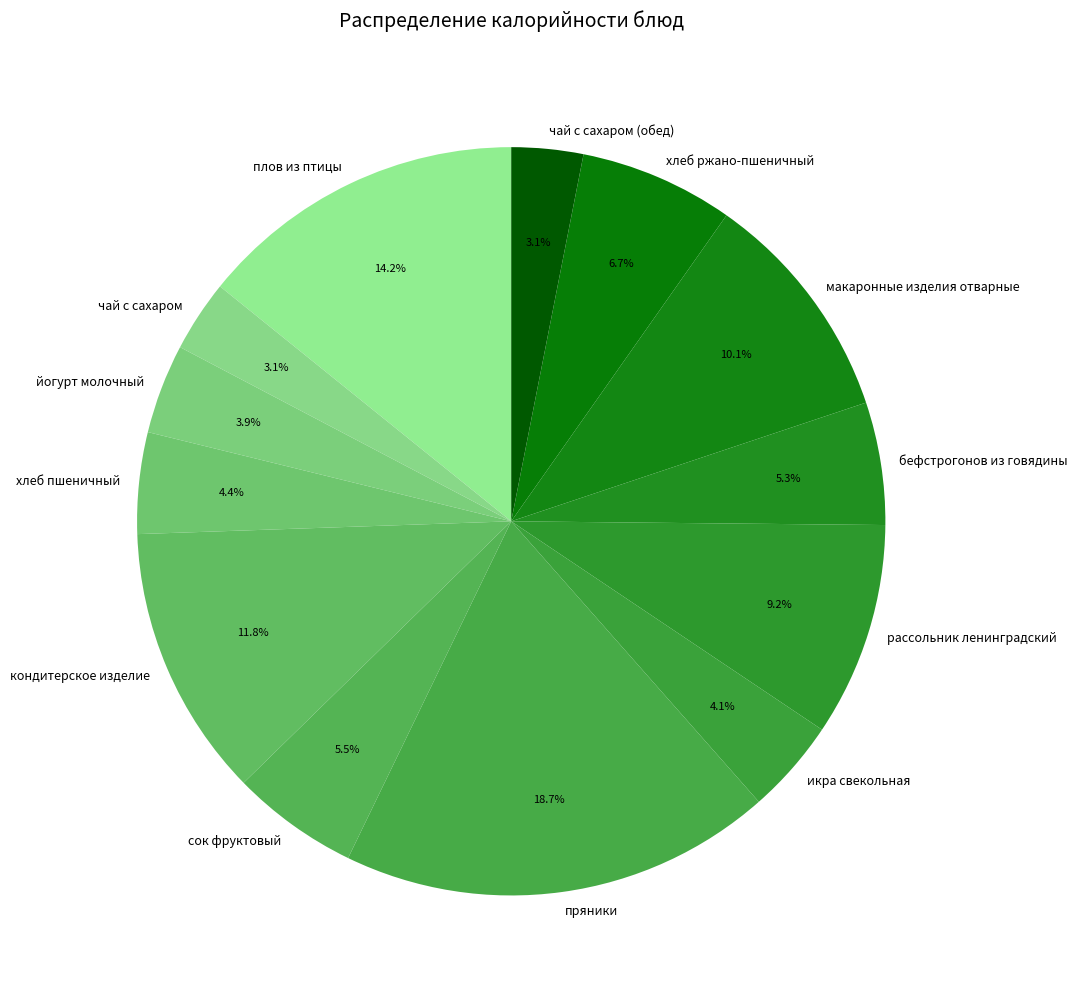

True or false: пряники accounts for 4% of the total.

False